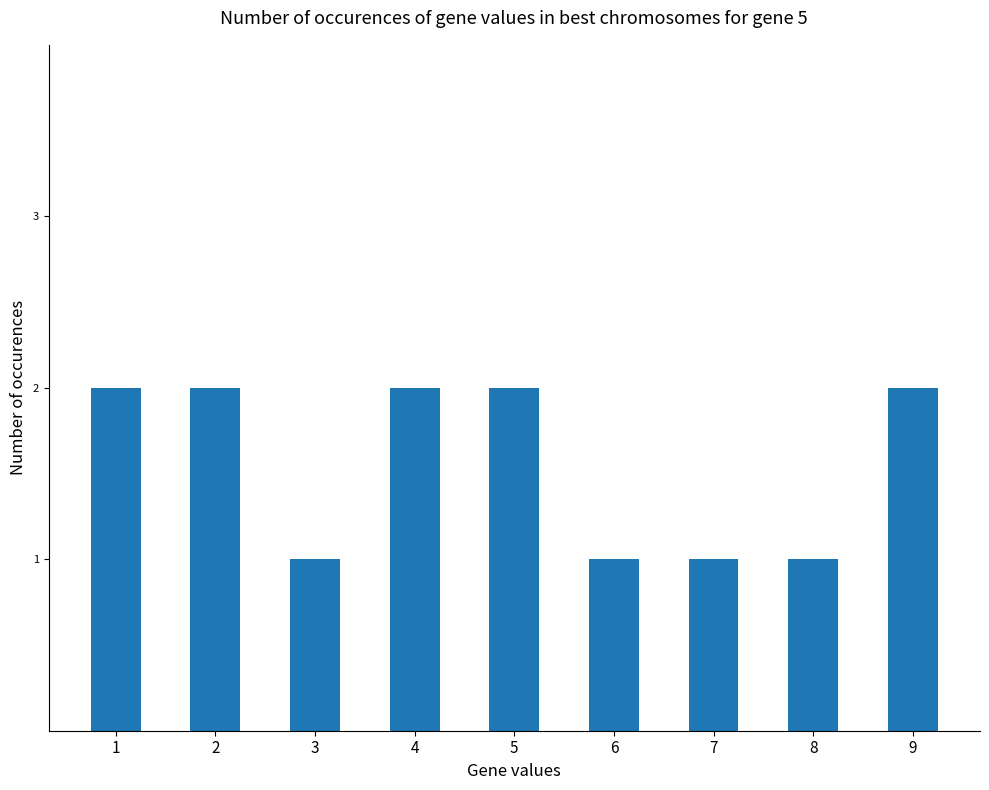

How many data points does each series have?

9